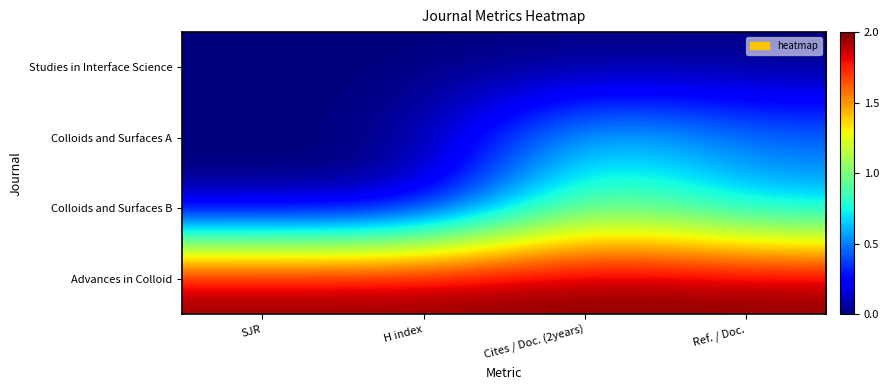

At which category does the chart reach its minimum across all series?

SJR